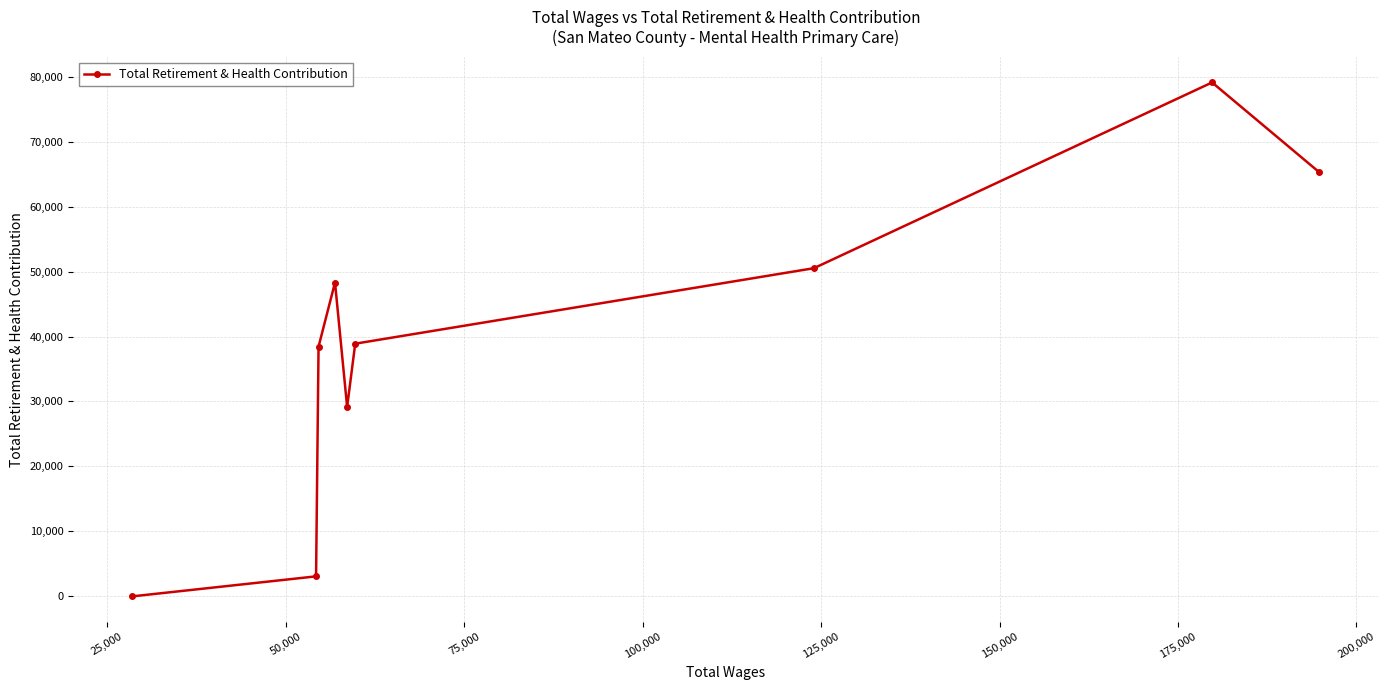

What is the difference between the maximum and minimum values?

79110